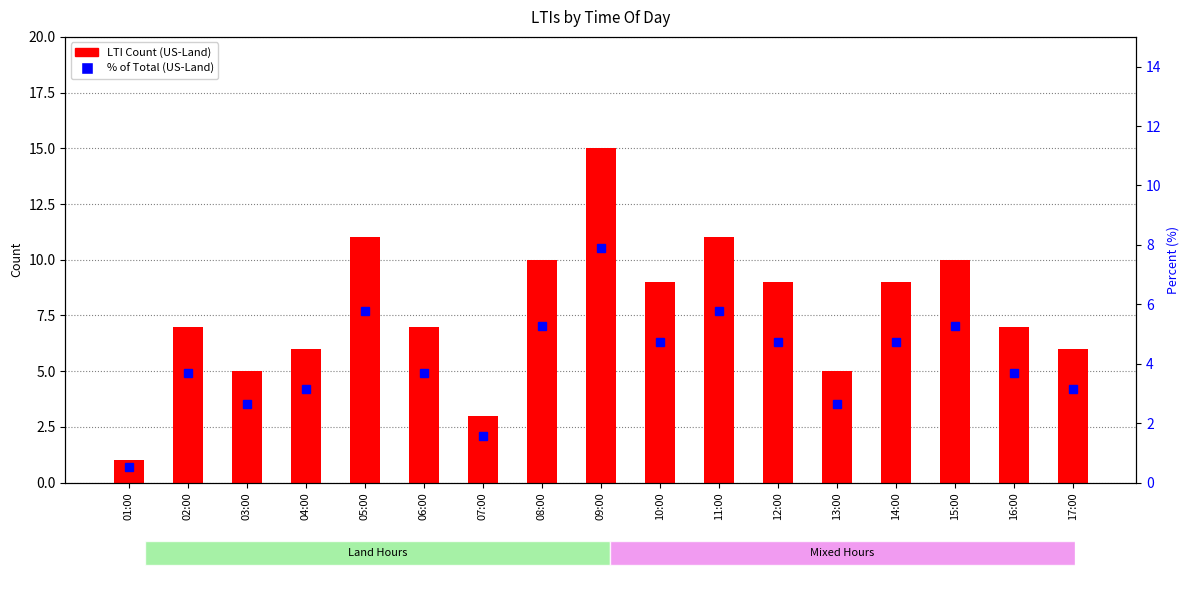

What is the value of the % of Total (US-Land) bar at the 9th from the left?

7.9